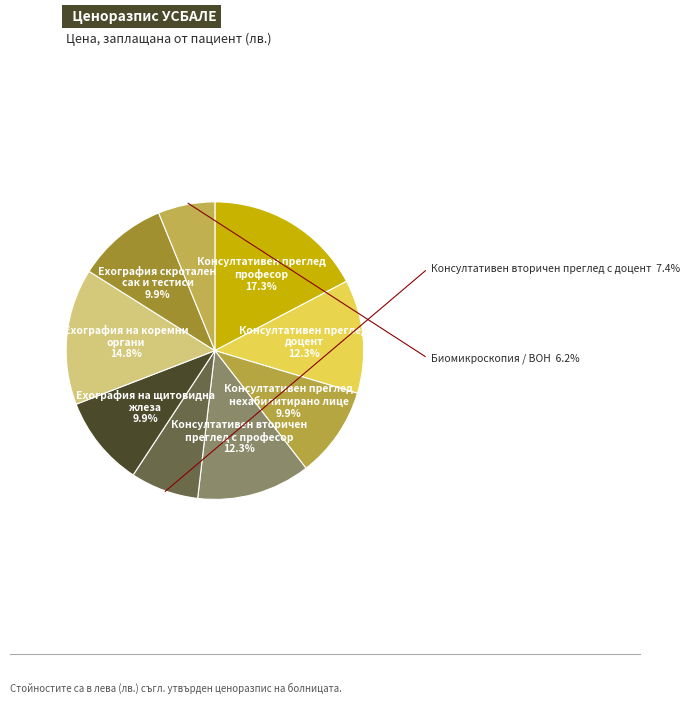

How many segments does this pie chart have?

9